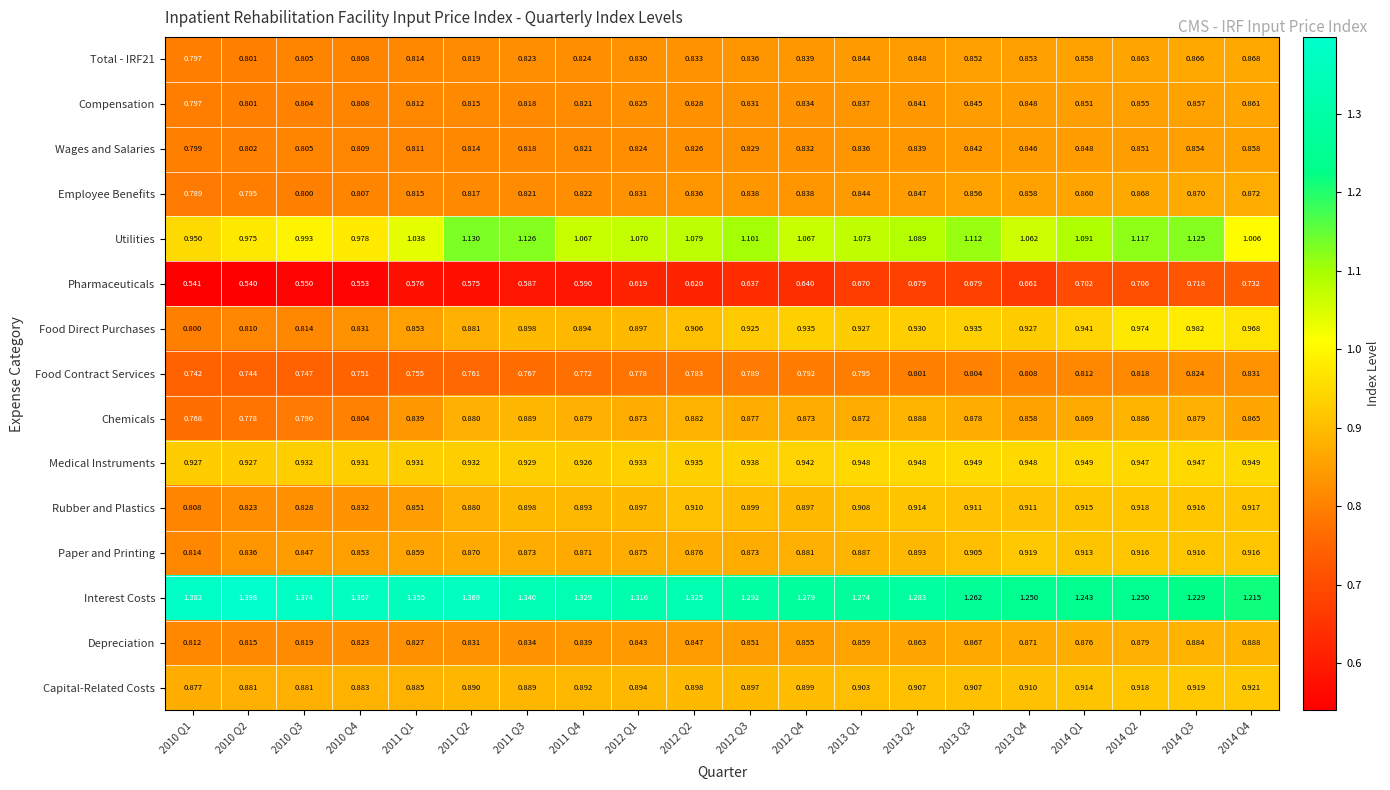

Which series changed the most between 2012 Q2 and 2014 Q3?

Pharmaceuticals